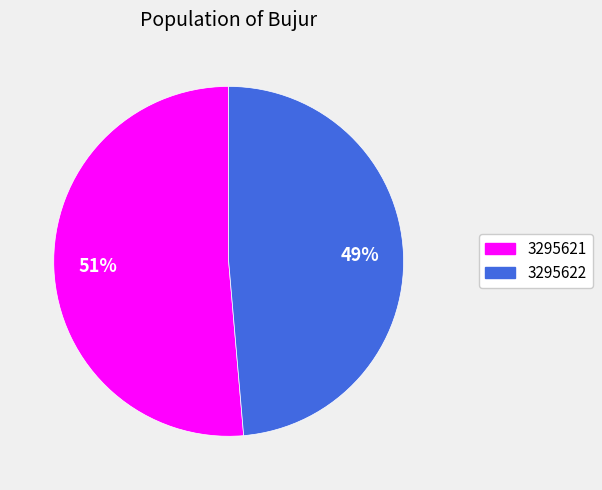

What percentage is the 3295621 slice, to the nearest percent?

51%